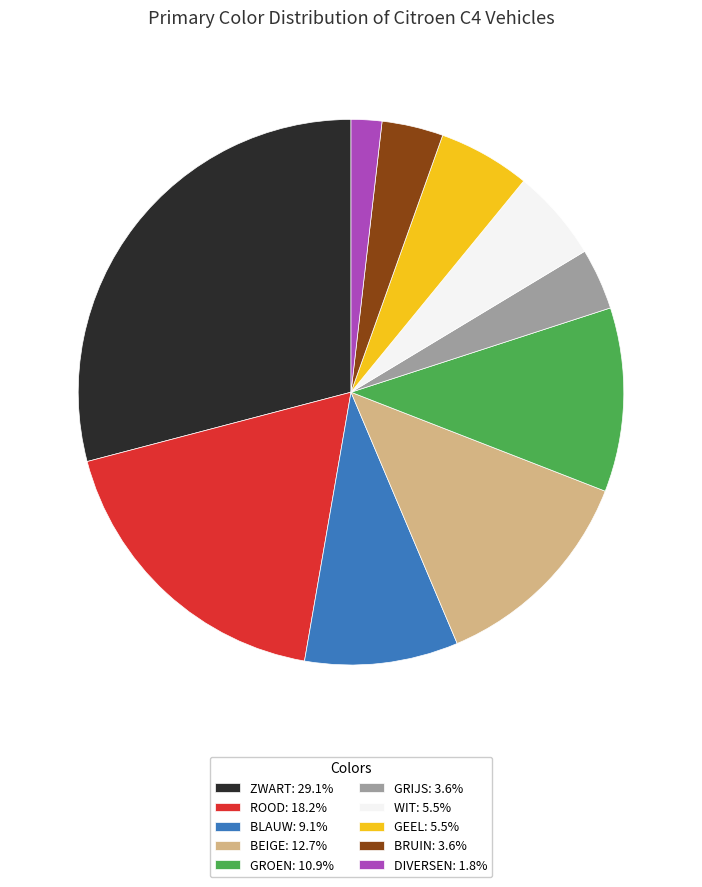

Does BLAUW: 9.1% account for over 50% of the chart?

No